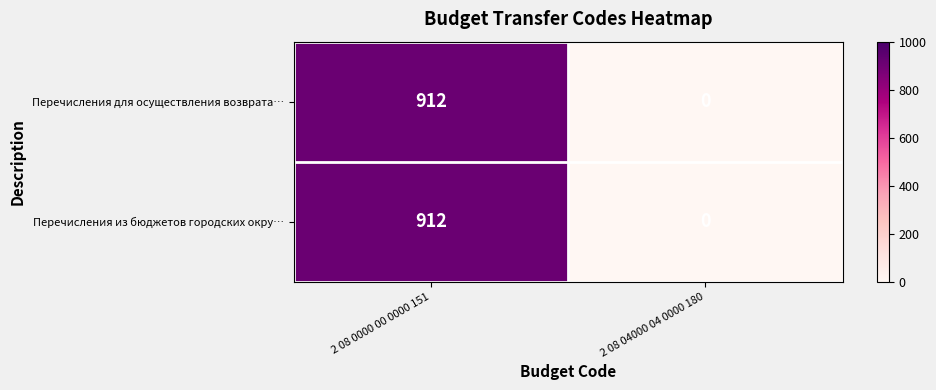

Reading left to right, transcribe all the data shown in this chart.

Перечисления для осуществления возврата…: 2 08 0000 00 0000 151=912	2 08 04000 04 0000 180=0
Перечисления из бюджетов городских окру…: 2 08 0000 00 0000 151=912	2 08 04000 04 0000 180=0